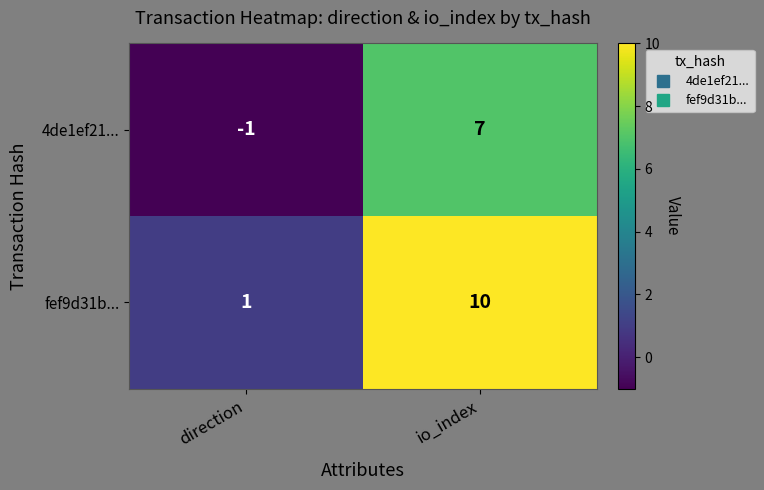

What is the spread (max minus min) of values at io_index?

3